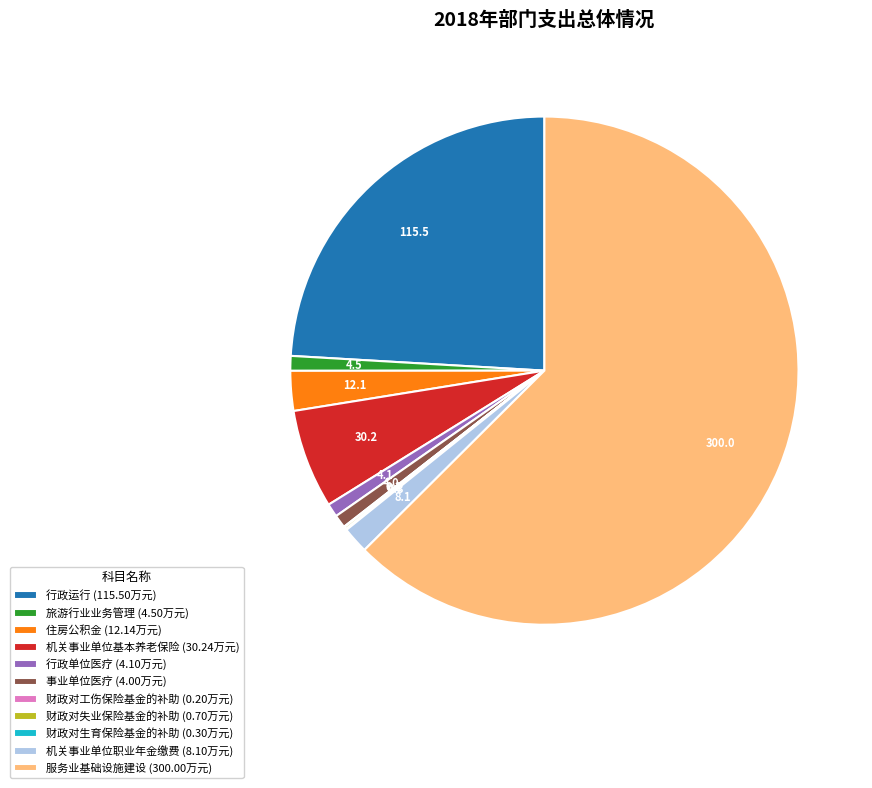

Does 服务业基础设施建设 (300.00万元) represent more than half of the total?

Yes